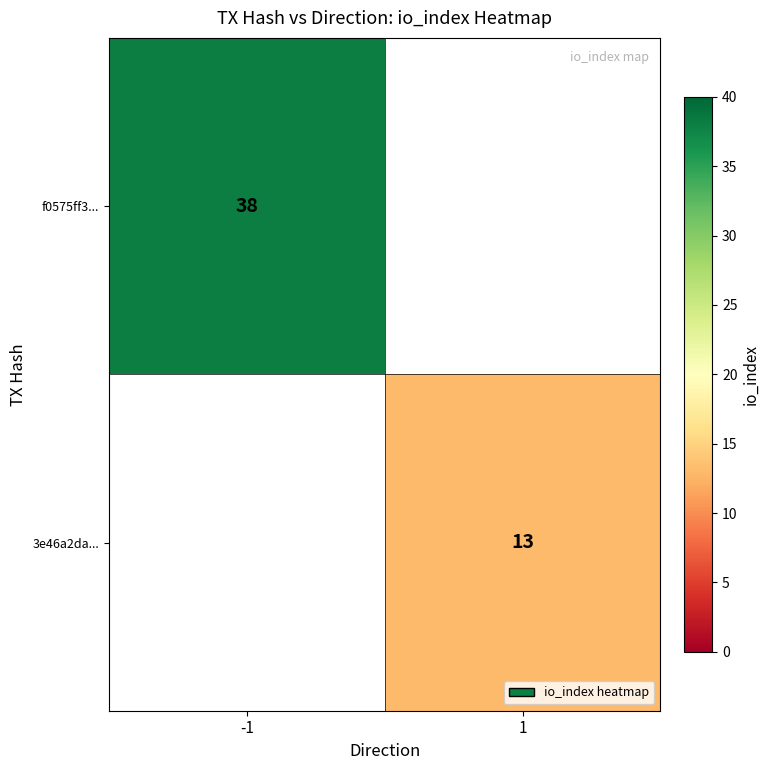

Is it true that 3e46a2da... equals 13 at 1?

True